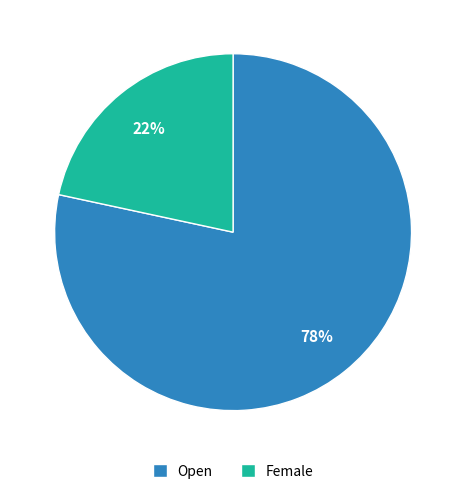

Rank the categories by value from highest to lowest.

Open, Female